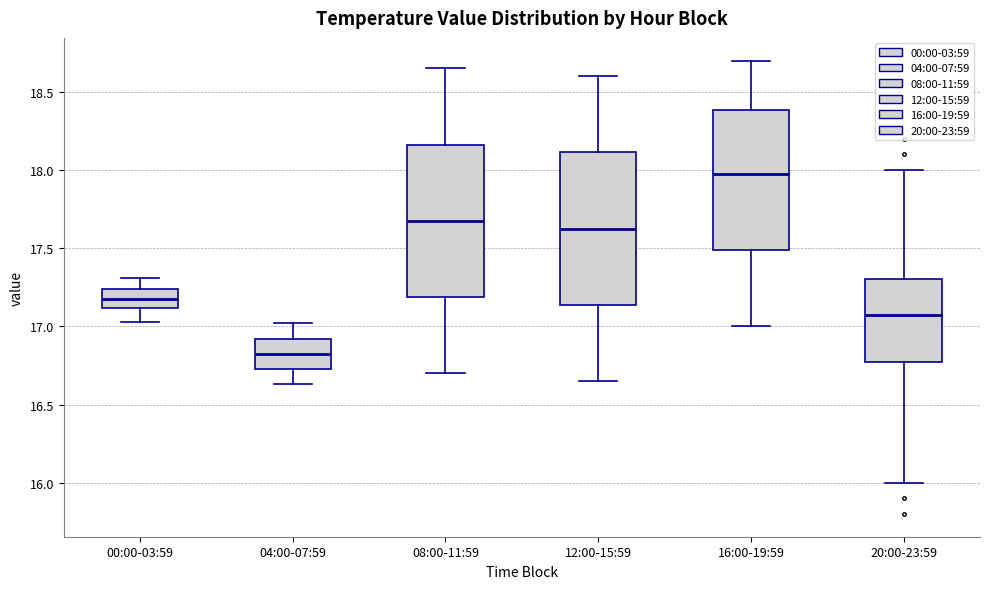

Which box's median line is the highest?

16:00-19:59